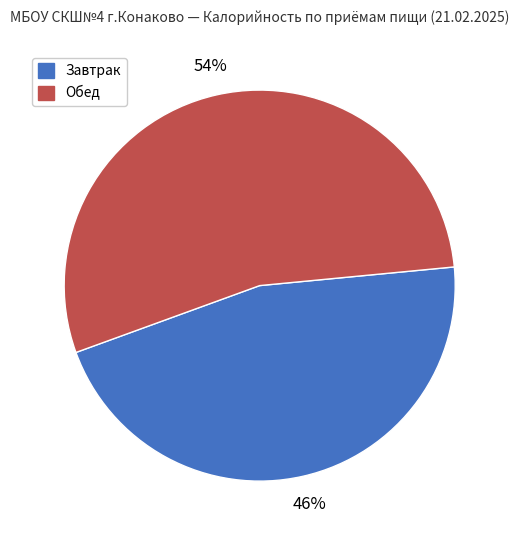

To the nearest percent, what percentage of the pie is Обед?

54%